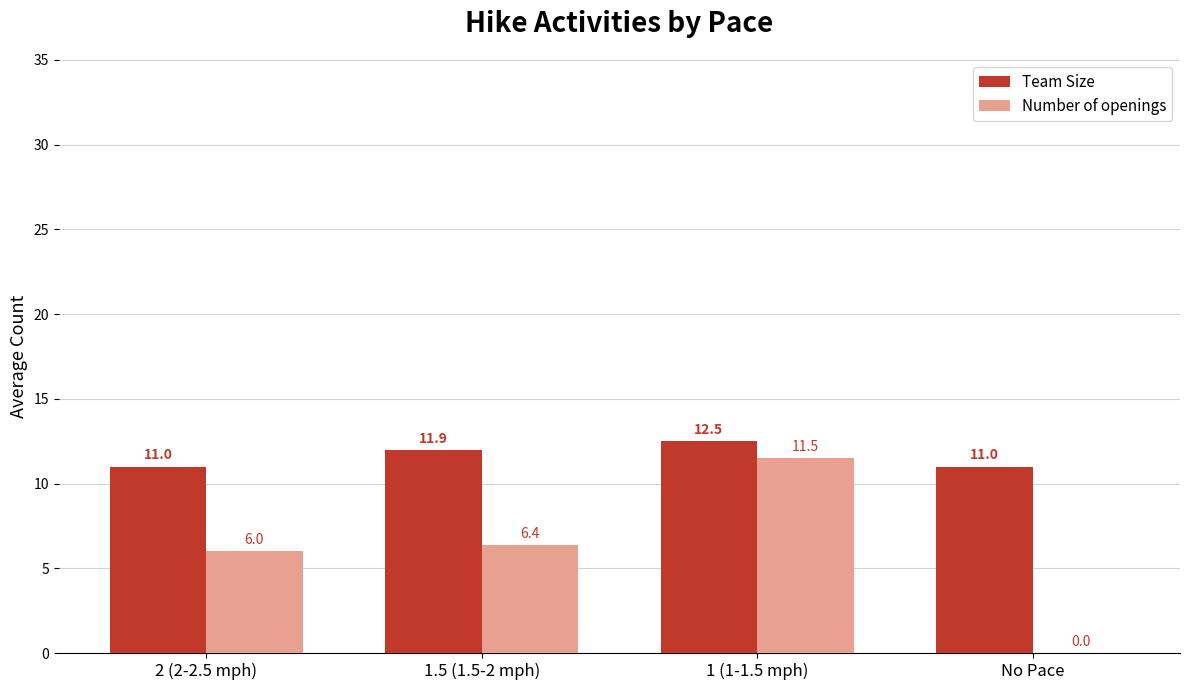

What is the total value across all series at 1.5 (1.5-2 mph)?

18.3